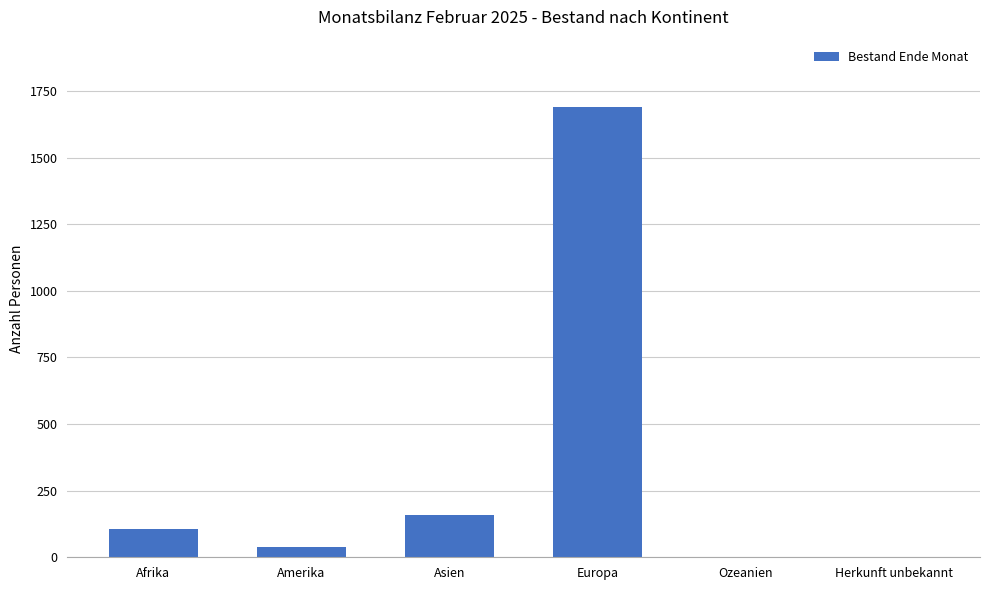

What is the average value?

333